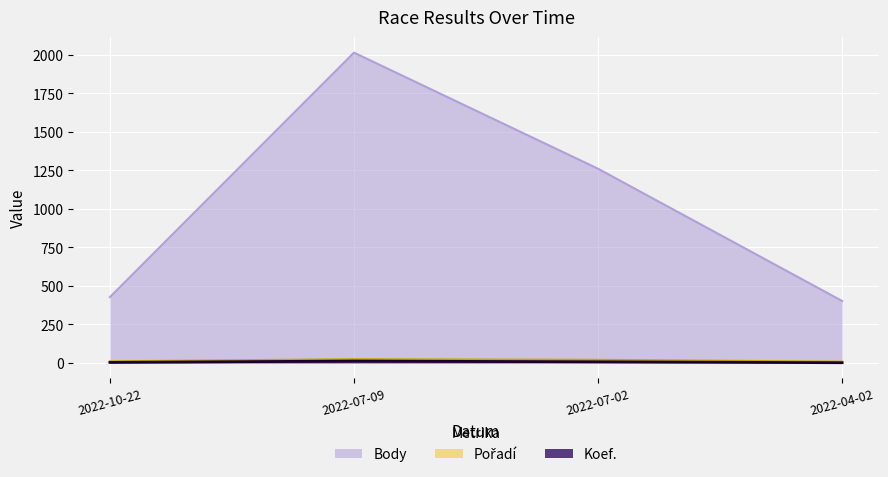

True or false: Body and Pořadí intersect in this chart.

False